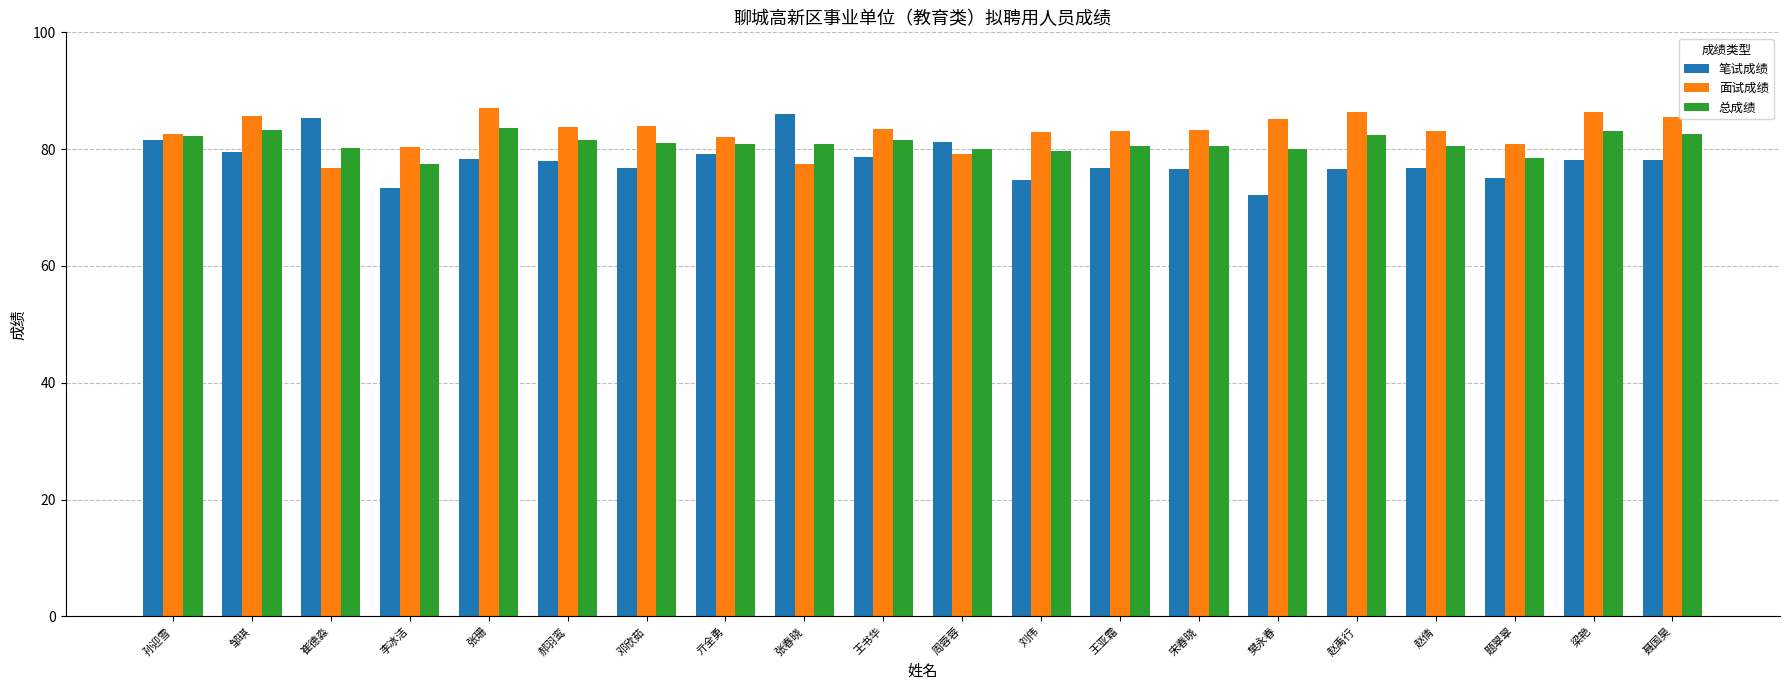

What is the difference between the highest and lowest values at 王亚霜?

6.4